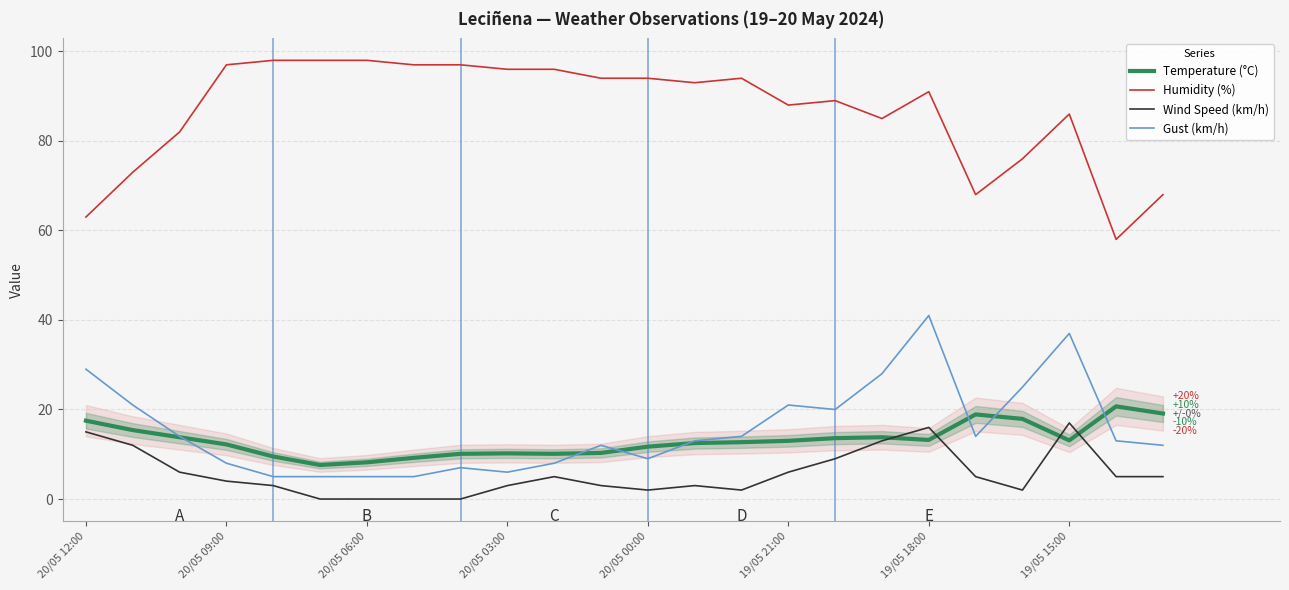

The Gust (km/h) series shows 21.0 at 19/05 21:00. True or false?

True